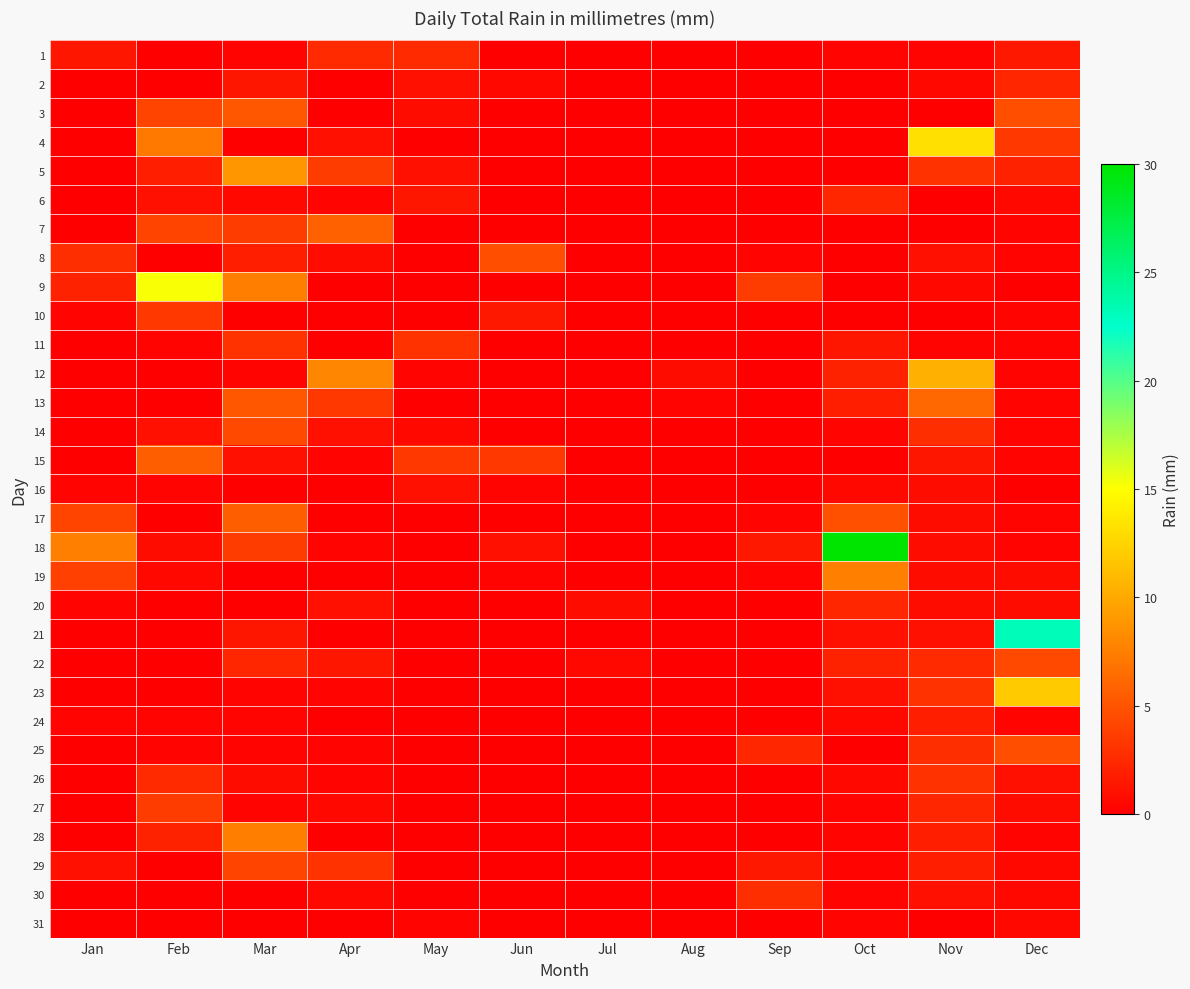

Between May and Sep, which is larger?

May